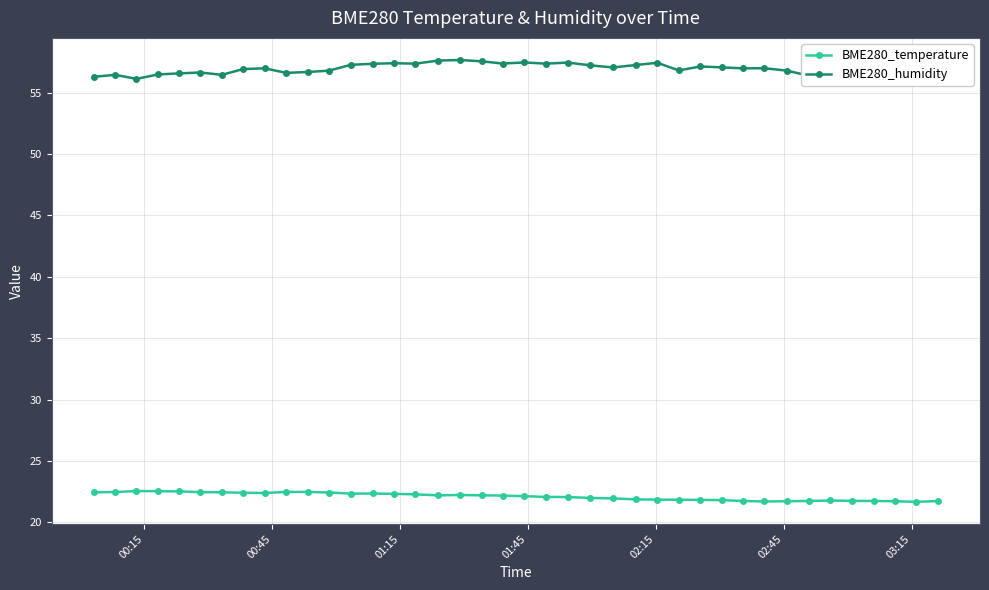

What is the value of the BME280_humidity point at the 2nd from the left?

56.5